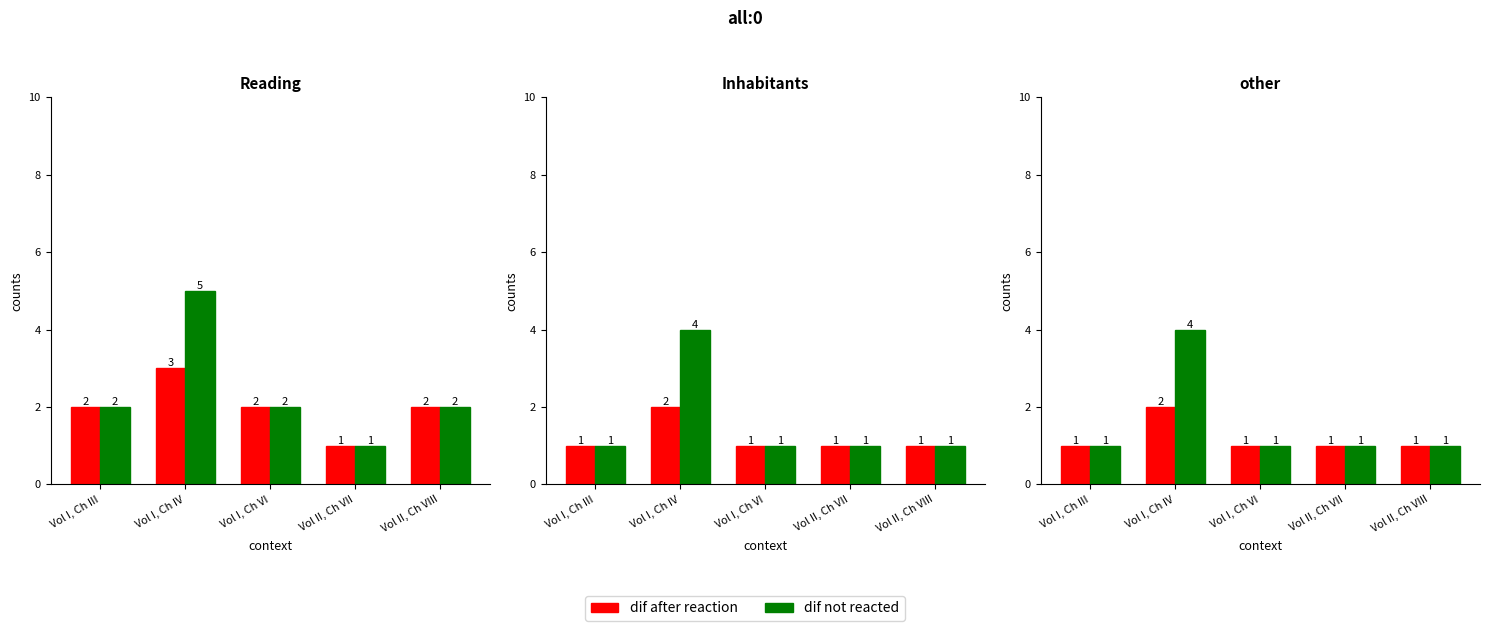

The value of dif after reaction at Vol I, Ch IV is 1. True or false?

False